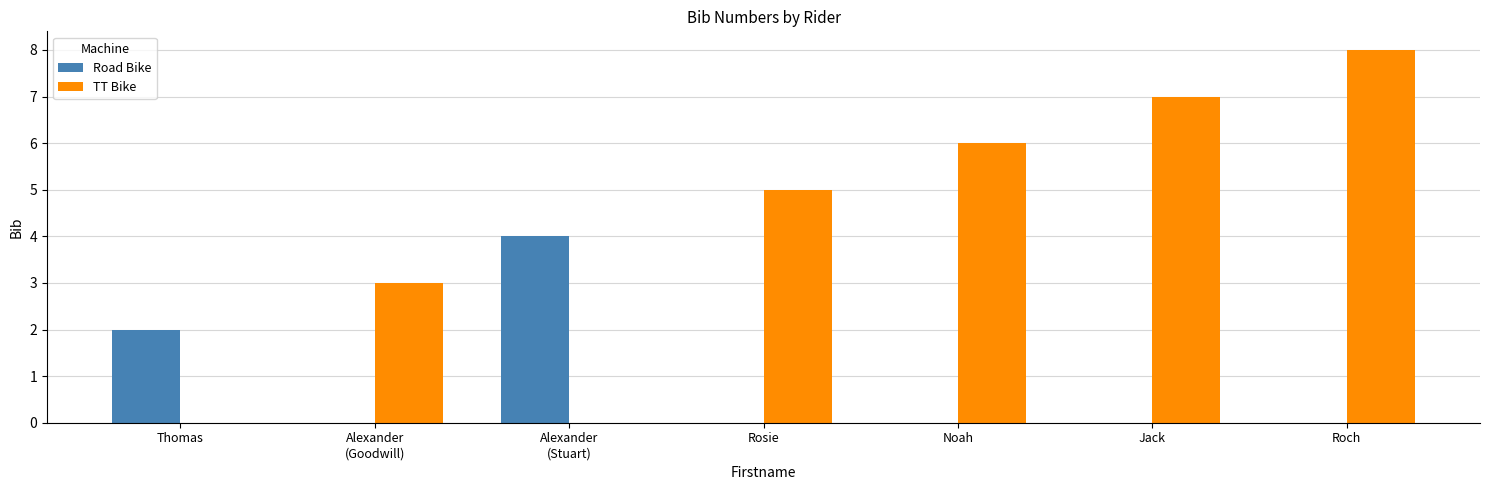

Are the bars horizontal?

No